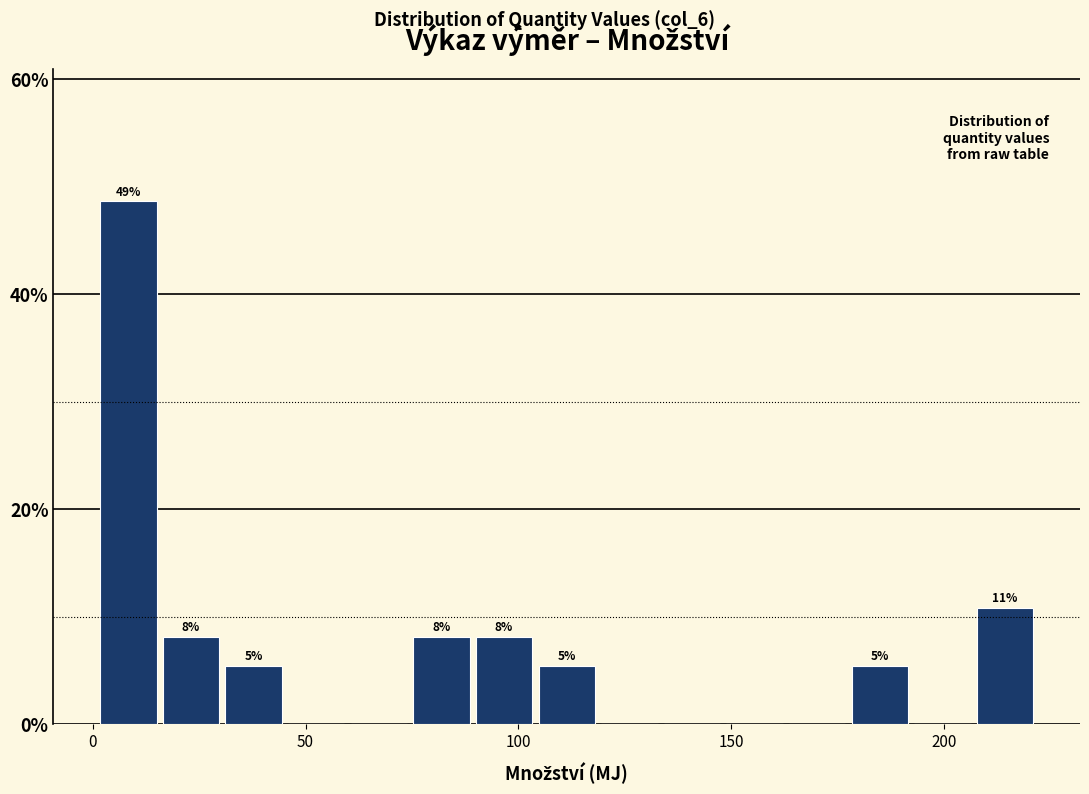

Read against the x-axis, roughly where is the centre of the tallest bar?

10